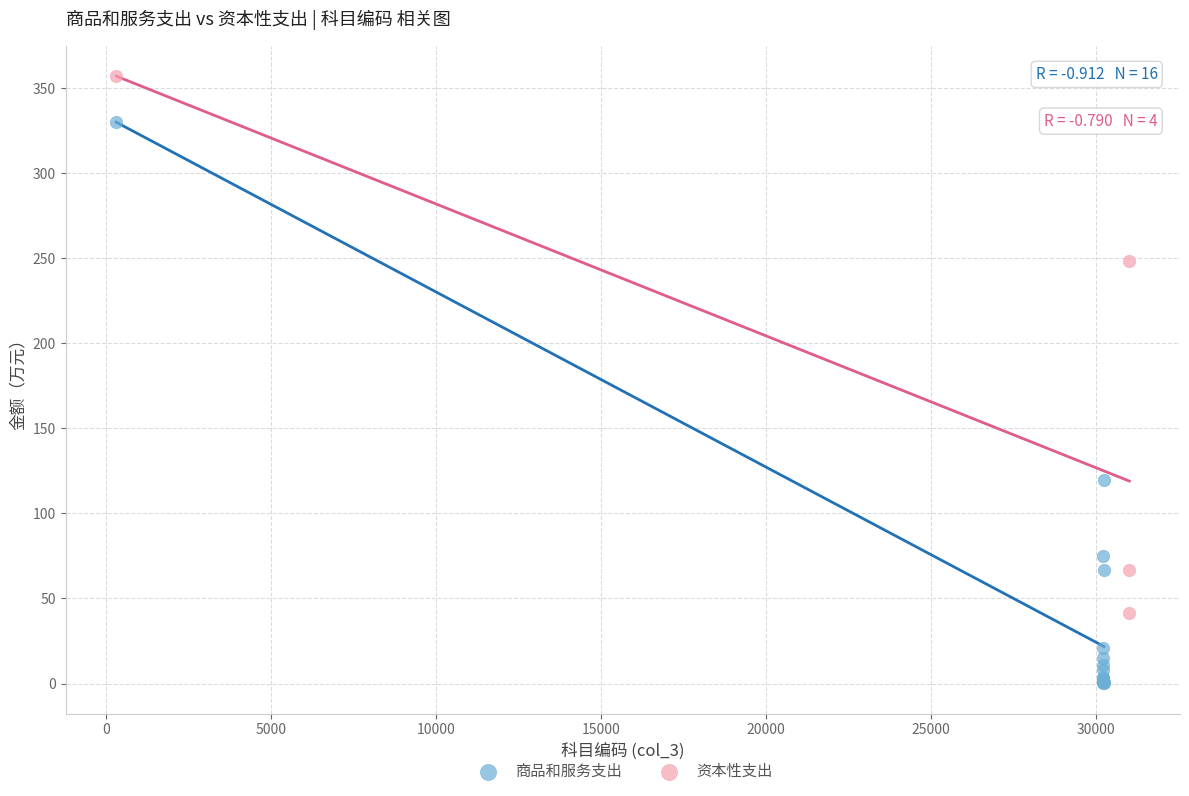

Which series contains the highest Y value?

资本性支出